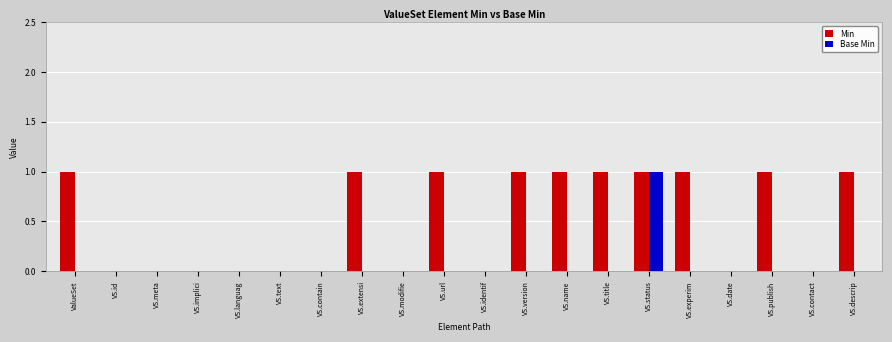

Reading right to left, transcribe all the data shown in this chart.

Min: VS.descrip=1	VS.contact=0	VS.publish=1	VS.date=0	VS.experim=1	VS.status=1	VS.title=1	VS.name=1	VS.version=1	VS.identif=0	VS.url=1	VS.modifie=0	VS.extensi=1	VS.contain=0	VS.text=0	VS.languag=0	VS.implici=0	VS.meta=0	VS.id=0	ValueSet=1
Base Min: VS.descrip=0	VS.contact=0	VS.publish=0	VS.date=0	VS.experim=0	VS.status=1	VS.title=0	VS.name=0	VS.version=0	VS.identif=0	VS.url=0	VS.modifie=0	VS.extensi=0	VS.contain=0	VS.text=0	VS.languag=0	VS.implici=0	VS.meta=0	VS.id=0	ValueSet=0